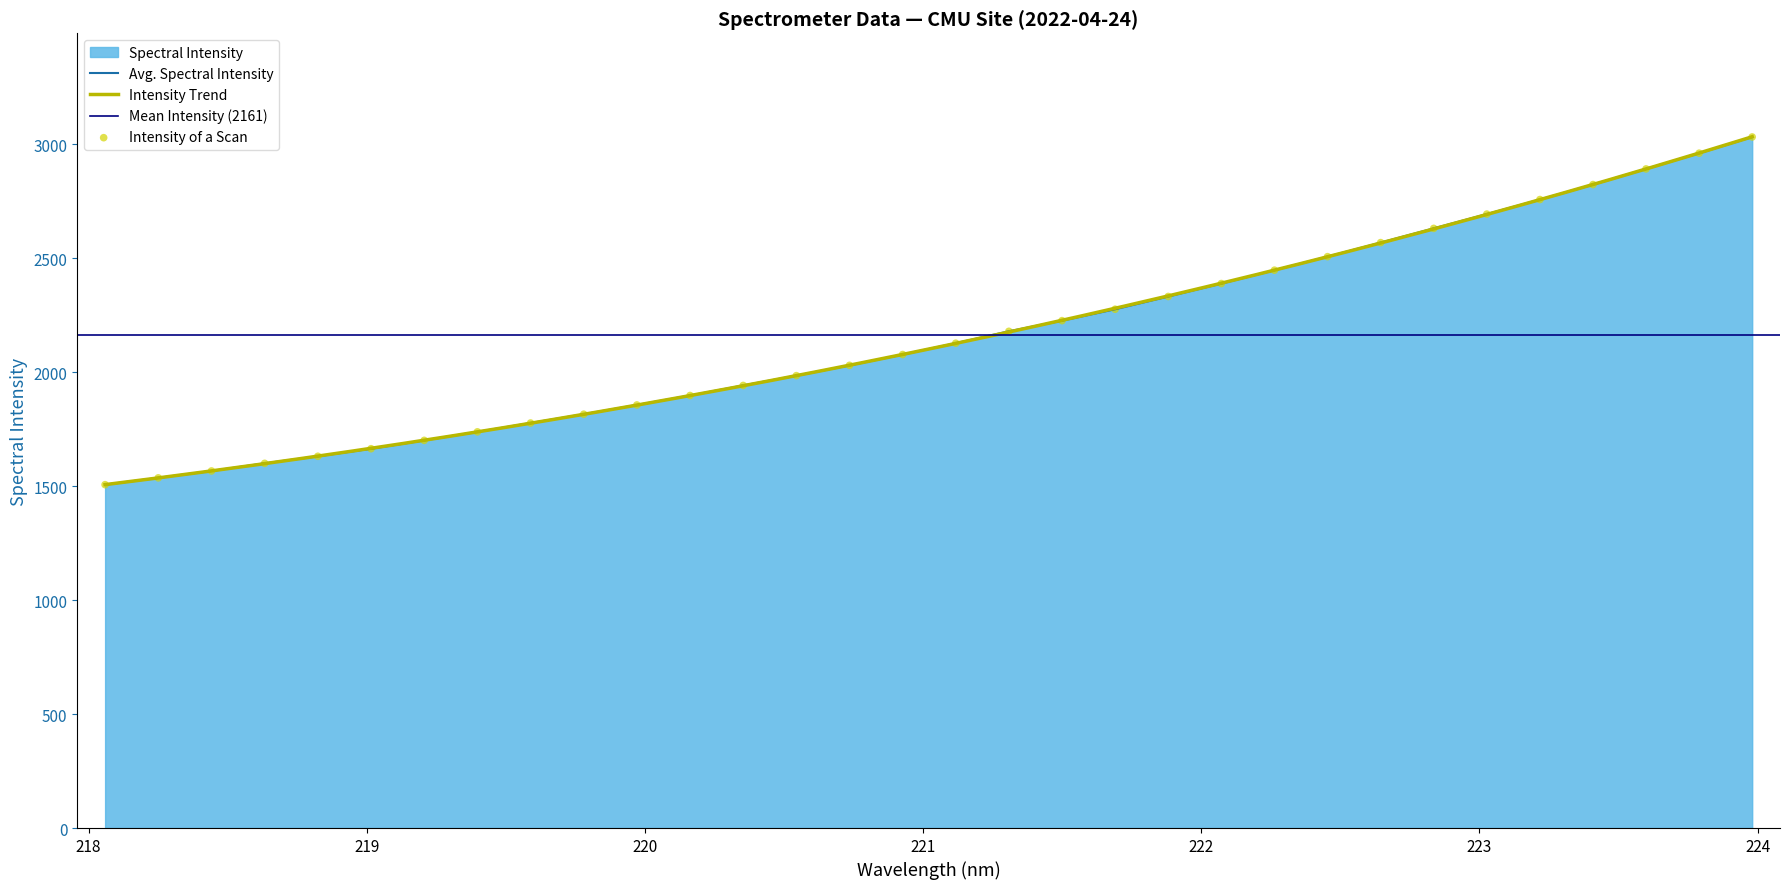

Between 221.4993 and 222.4538, which is larger?

222.4538